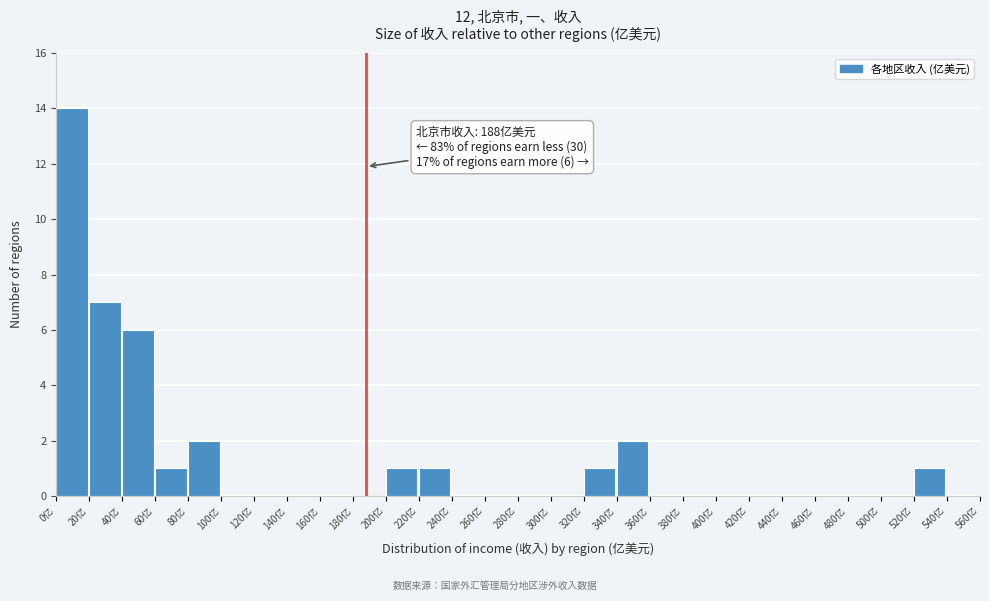

Over which range of the x-axis is the bar tallest?

0 to 20